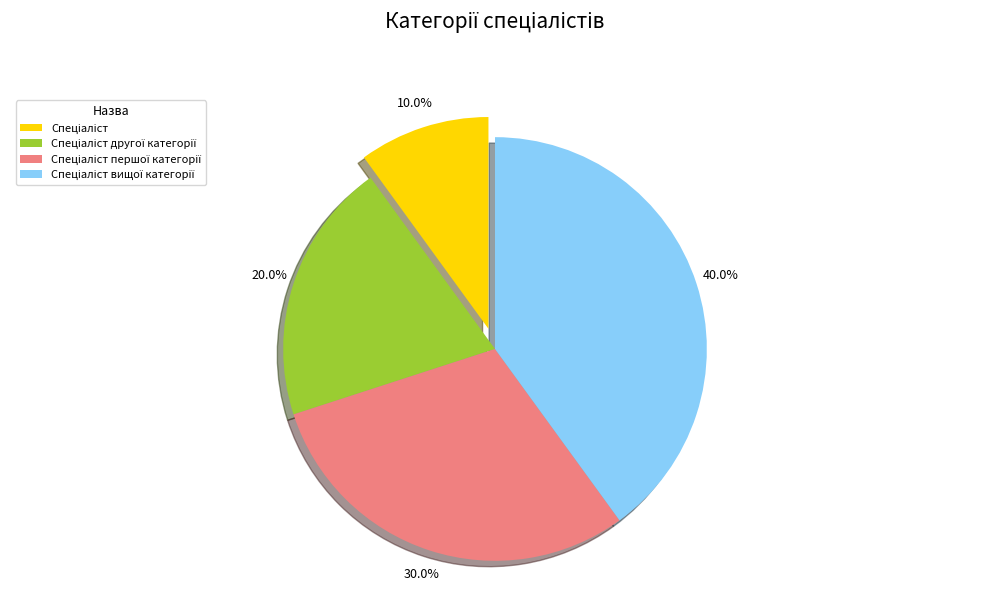

Is there any slice that represents more than half of the pie?

No